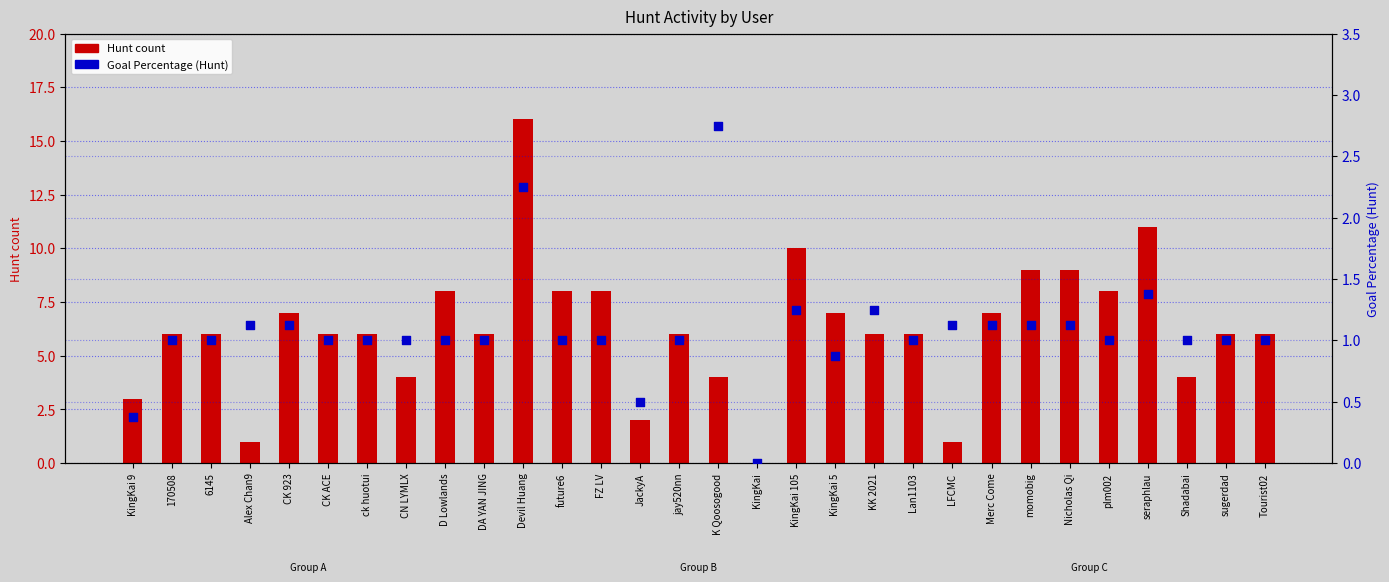

Is the value of Goal Percentage (Hunt) at KingKai 105 greater than the value of Hunt count at Merc Come?

No